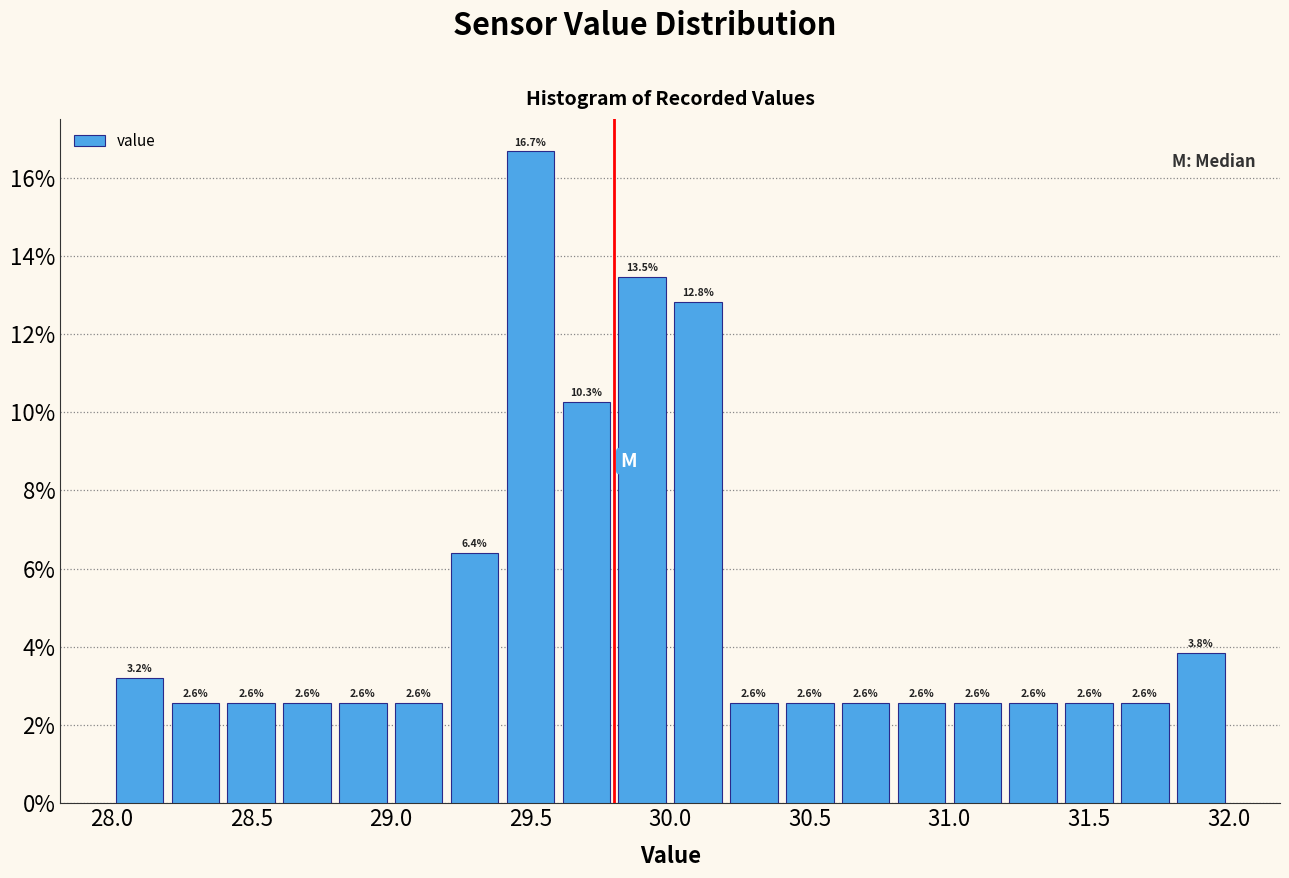

Reading left to right, transcribe this chart: for each bar, give the range it covers on the x-axis and its height.

28.0 to 28.2: 3.2
28.2 to 28.4: 2.6
28.4 to 28.6: 2.6
28.6 to 28.8: 2.6
28.8 to 29.0: 2.6
29.0 to 29.2: 2.6
29.2 to 29.4: 6.4
29.4 to 29.6: 16.7
29.6 to 29.8: 10.3
29.8 to 30.0: 13.5
30.0 to 30.2: 12.8
30.2 to 30.4: 2.6
30.4 to 30.6: 2.6
30.6 to 30.8: 2.6
30.8 to 31.0: 2.6
31.0 to 31.2: 2.6
31.2 to 31.4: 2.6
31.4 to 31.6: 2.6
31.6 to 31.8: 2.6
31.8 to 32.0: 3.8